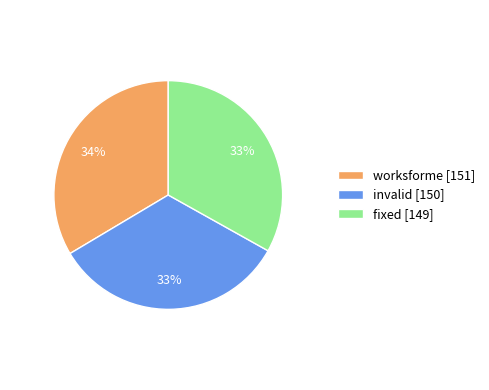

Is the sum of fixed [149] and worksforme [151] greater than half?

Yes